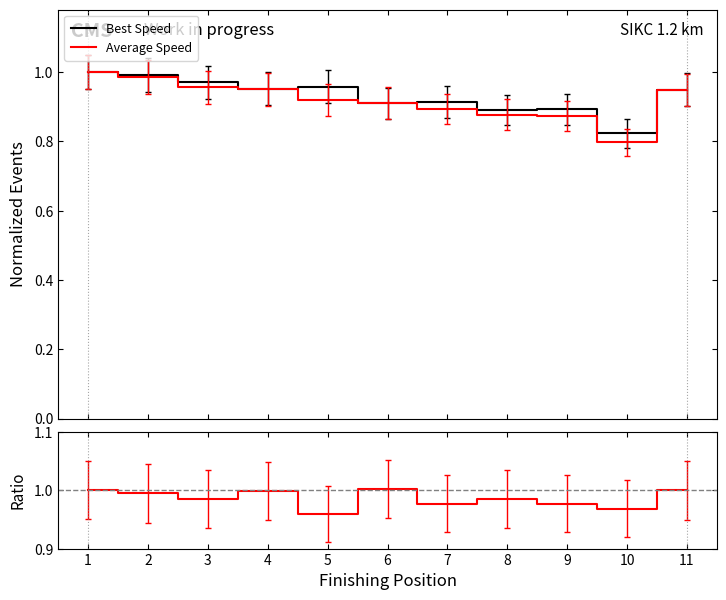

How many categories are shown in the chart?

11